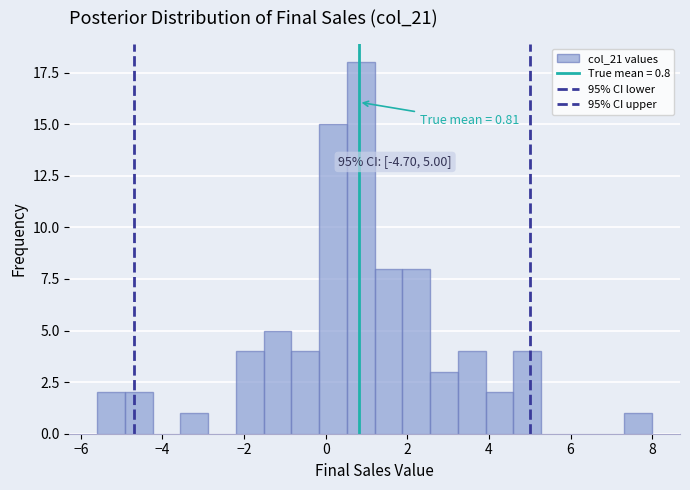

Read against the x-axis, roughly where is the centre of the tallest bar?

0.8